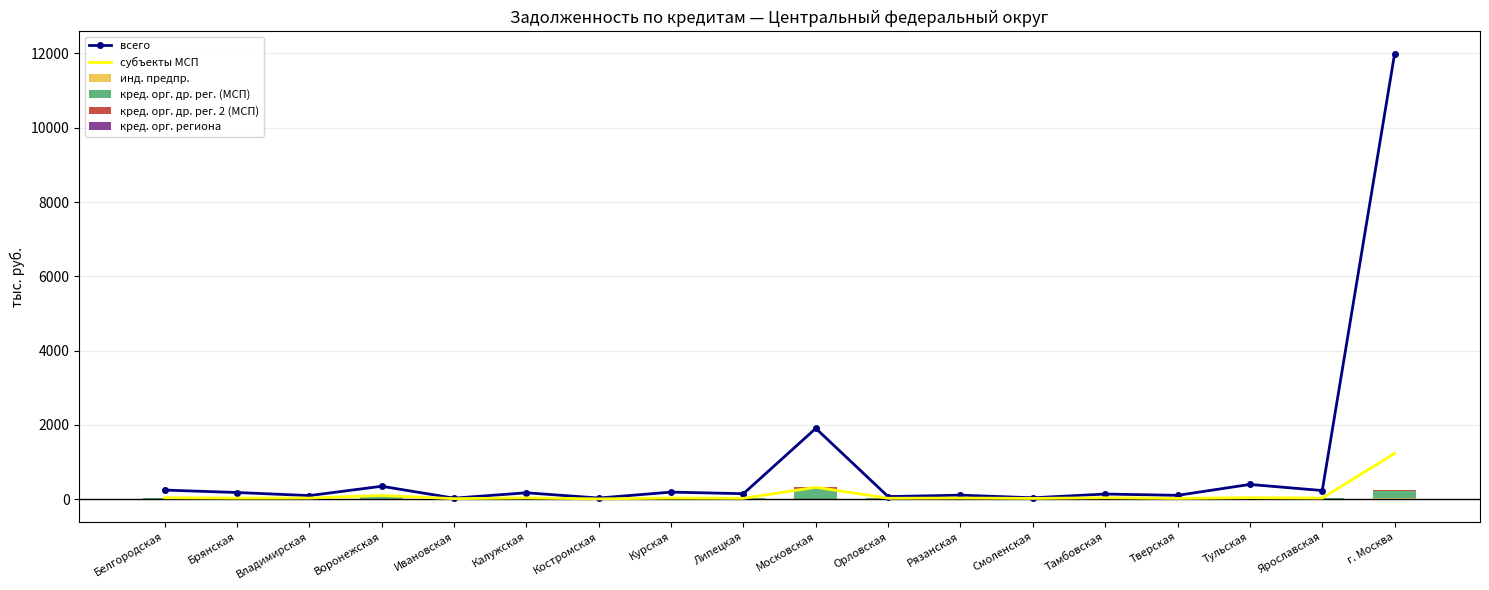

Reading left to right, extract all data points from this chart.

всего: Белгородская=247.4	Брянская=181.6	Владимирская=98.7	Воронежская=349.7	Ивановская=29.5	Калужская=174.1	Костромская=33.0	Курская=192.1	Липецкая=149.4	Московская=1907.8	Орловская=71.4	Рязанская=109.9	Смоленская=39.4	Тамбовская=140.1	Тверская=105.6	Тульская=398.7	Ярославская=234.7	г. Москва=11995.4
субъекты МСП: Белгородская=41.2	Брянская=29.9	Владимирская=31.7	Воронежская=101.9	Ивановская=16.2	Калужская=35.2	Костромская=10.0	Курская=31.8	Липецкая=25.3	Московская=323.1	Орловская=26.7	Рязанская=33.1	Смоленская=22.8	Тамбовская=40.5	Тверская=21.9	Тульская=42.1	Ярославская=31.0	г. Москва=1233.1
инд. предпр.: Белгородская=6.6	Брянская=6.3	Владимирская=3.7	Воронежская=10.9	Ивановская=2.8	Калужская=3.3	Костромская=1.9	Курская=6.6	Липецкая=3.1	Московская=20.0	Орловская=2.7	Рязанская=3.6	Смоленская=3.0	Тамбовская=4.0	Тверская=2.5	Тульская=4.0	Ярославская=3.3	г. Москва=27.7
кред. орг. др. рег. (МСП): Белгородская=37.0	Брянская=28.6	Владимирская=27.6	Воронежская=93.8	Ивановская=14.4	Калужская=28.3	Костромская=9.0	Курская=30.8	Липецкая=23.8	Московская=267.2	Орловская=25.3	Рязанская=21.8	Смоленская=22.3	Тамбовская=37.6	Тверская=13.9	Тульская=34.2	Ярославская=27.3	г. Москва=204.4
кред. орг. др. рег. 2 (МСП): Белгородская=1.9	Брянская=1.3	Владимирская=3.2	Воронежская=8.1	Ивановская=1.4	Калужская=5.5	Костромская=0.5	Курская=1.0	Липецкая=1.5	Московская=55.7	Орловская=1.4	Рязанская=6.2	Смоленская=0.5	Тамбовская=2.2	Тверская=7.9	Тульская=7.9	Ярославская=2.4	г. Москва=27.9
кред. орг. региона: Белгородская=-0.0	Брянская=0.0	Владимирская=-0.0	Воронежская=0.0	Ивановская=-0.0	Калужская=-0.0	Костромская=-0.0	Курская=0.0	Липецкая=0.0	Московская=-0.0	Орловская=0.0	Рязанская=-0.0	Смоленская=0.0	Тамбовская=-0.0	Тверская=-0.0	Тульская=0.0	Ярославская=-0.0	г. Москва=-4.3